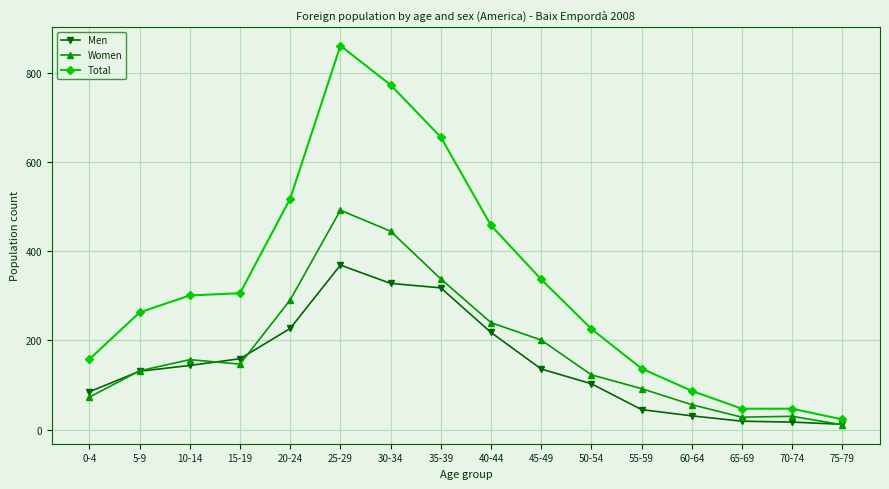

True or false: Men has more than 2 points higher than both neighbors.

False